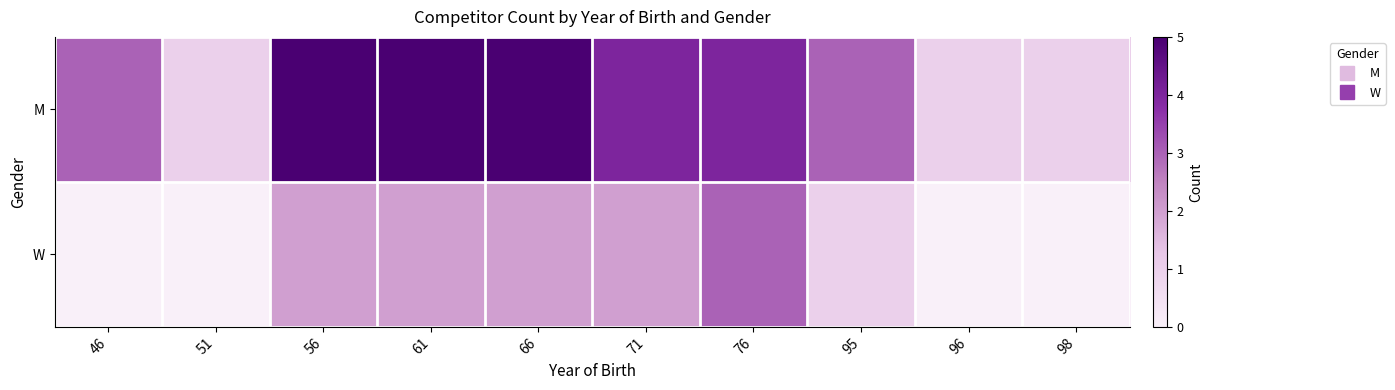

Reading left to right, what are all the values shown in this chart?

M: 46=3	51=1	56=5	61=5	66=5	71=4	76=4	95=3	96=1	98=1
W: 46=0	51=0	56=2	61=2	66=2	71=2	76=3	95=1	96=0	98=0